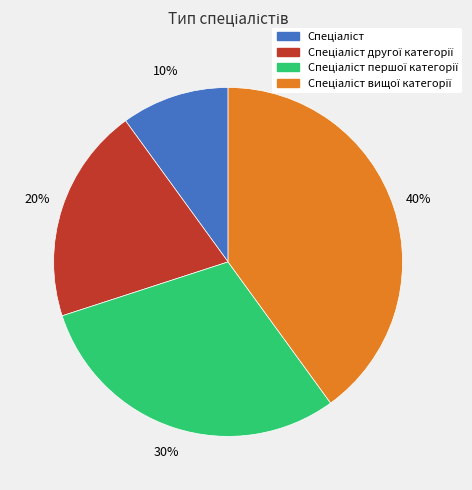

To the nearest percent, what is the average slice percentage?

25%